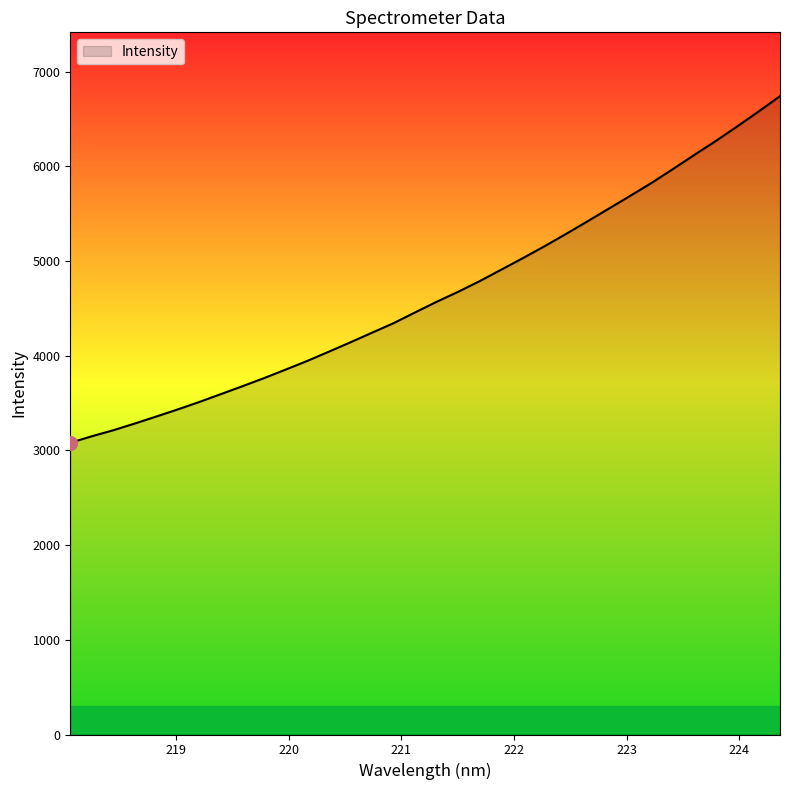

What is the minimum value shown in the chart?

3080.4